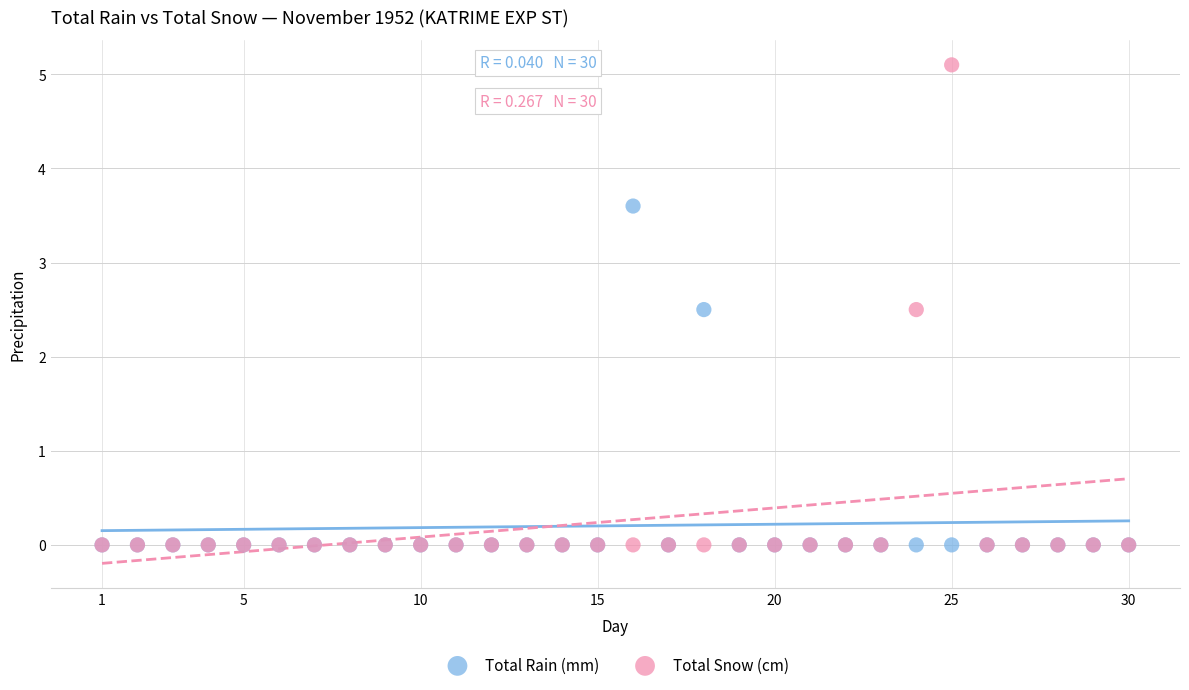

What are all the series names shown in the legend?

Total Rain (mm), Total Snow (cm)